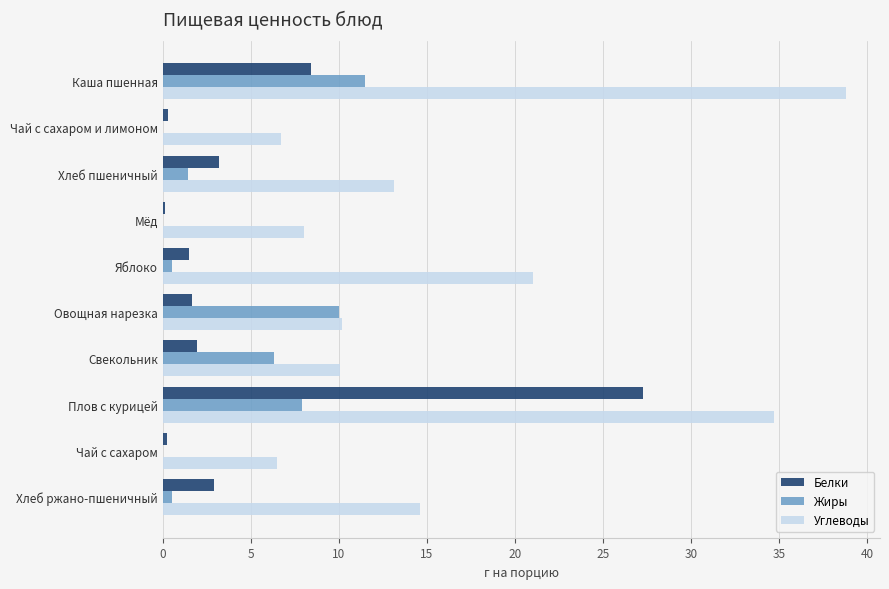

Is it true that Углеводы equals 14.2 at Яблоко?

False